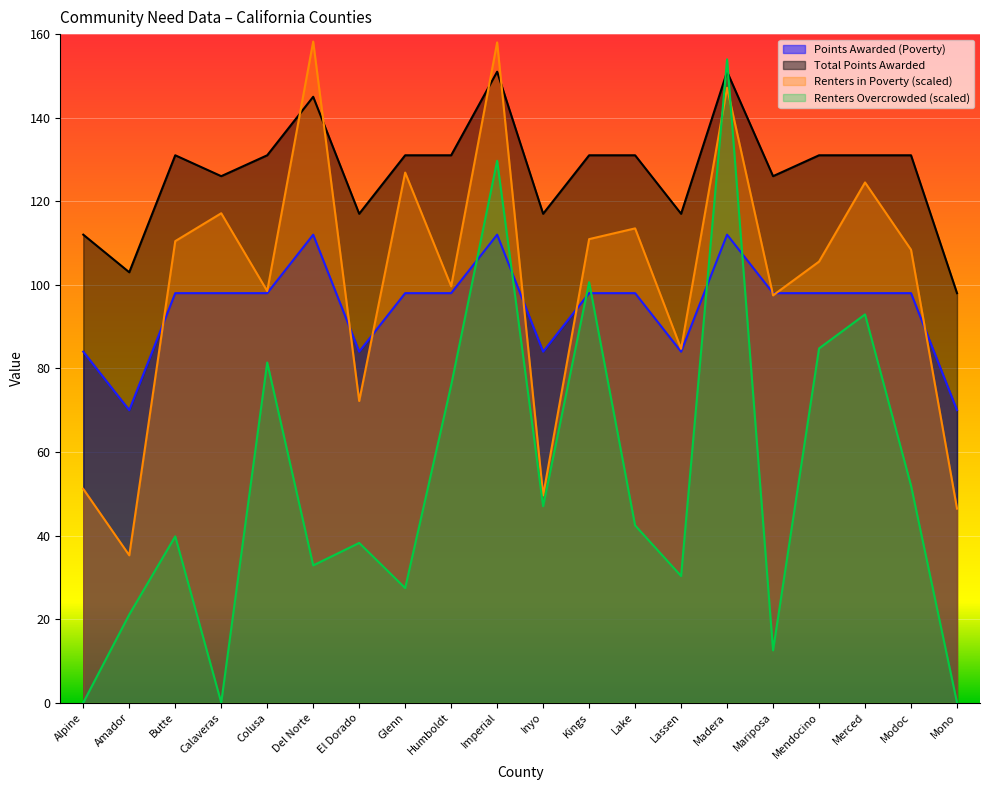

After their last crossing, which series has the higher values: Points Awarded (Poverty) or Renters in Poverty?

Points Awarded (Poverty)